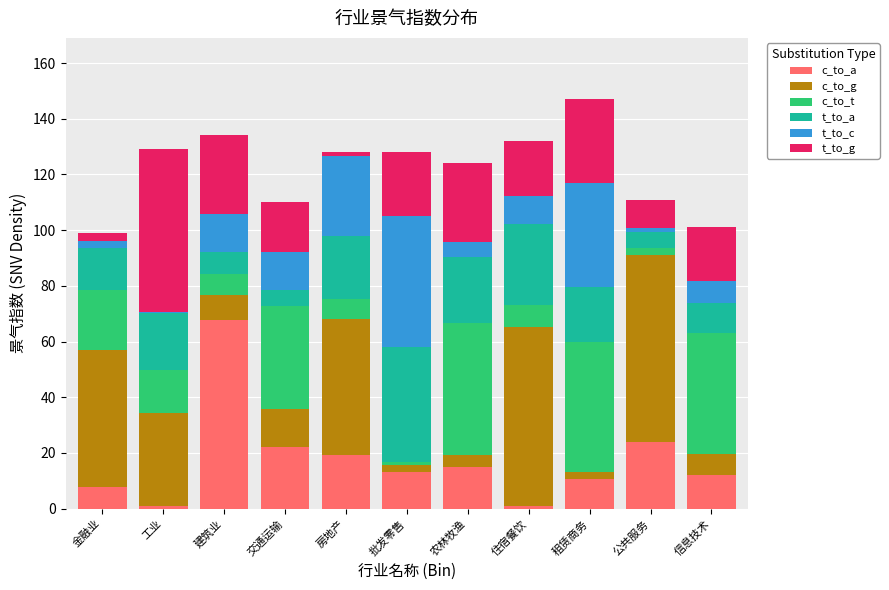

Which category has the highest value in the c_to_a series?

建筑业